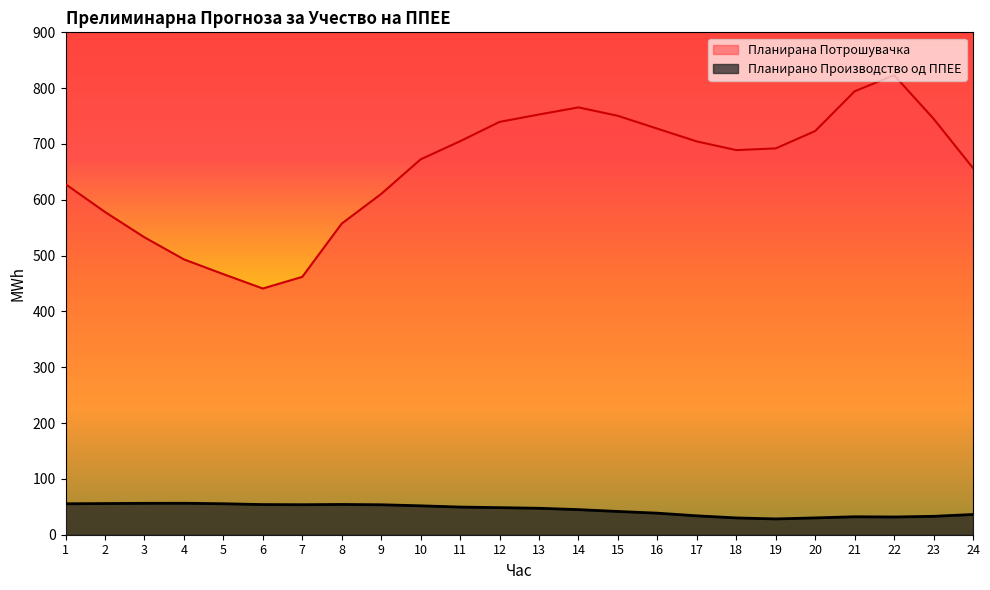

At which label does Планирано Производство од ППЕЕ first exceed 48?

1